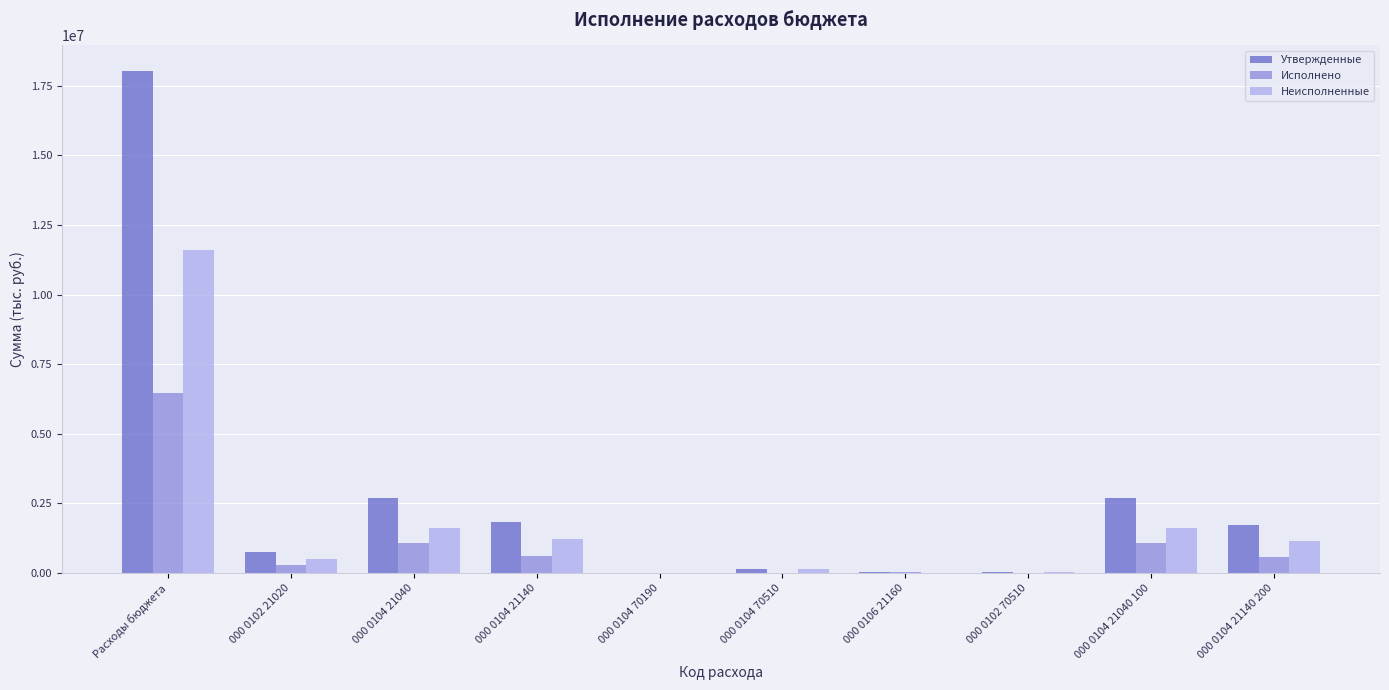

What is the maximum value for Неисполненные?

11595394.6